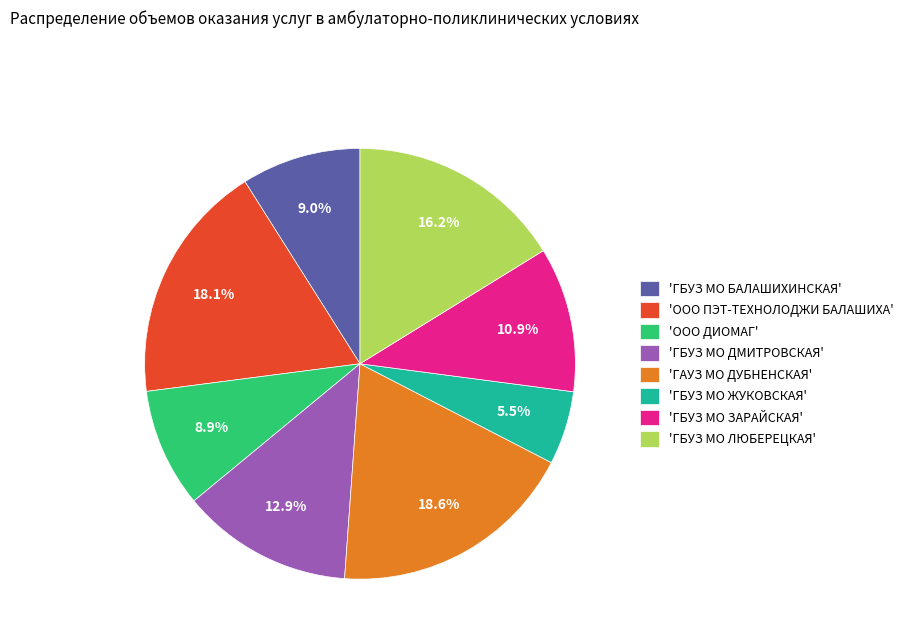

To the nearest percent, what is the difference between the largest and smallest slice percentages?

13%